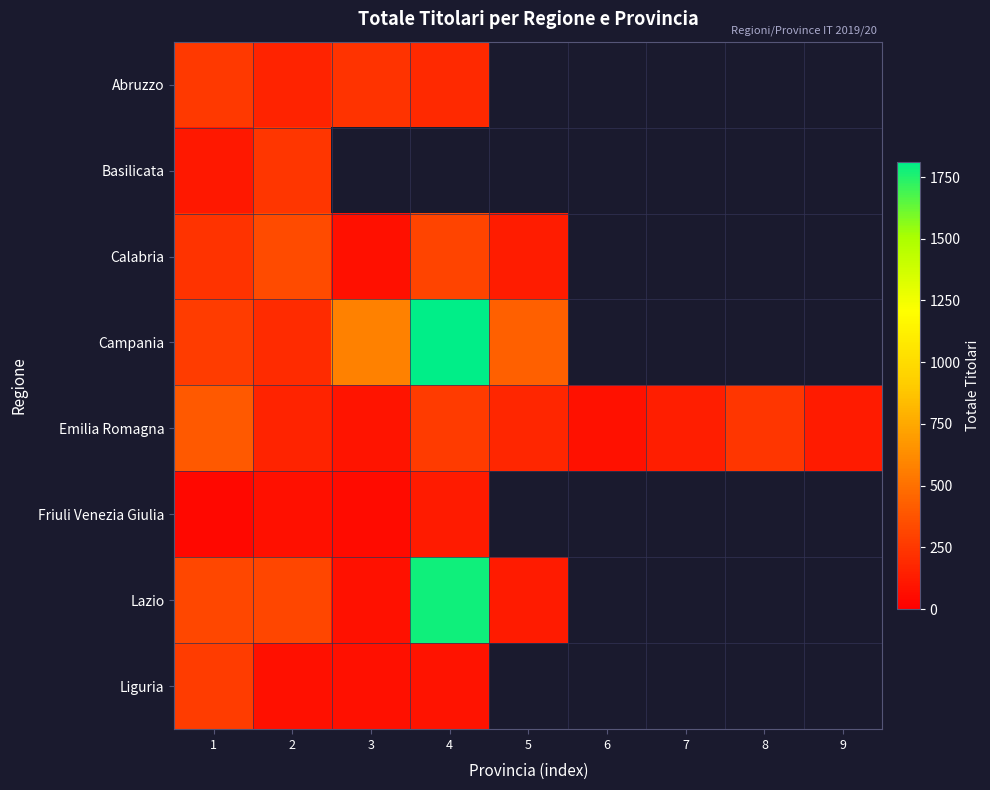

Between 1 and 3, which is larger?

1